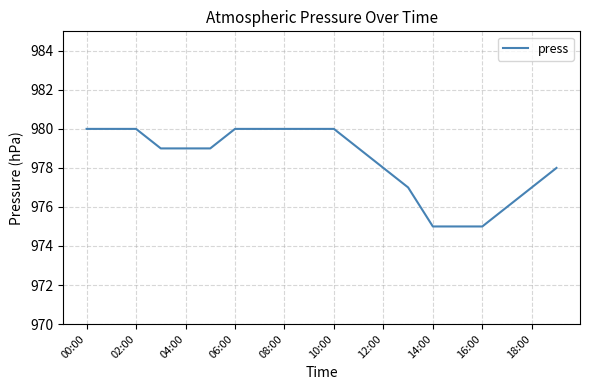

What is the difference between the maximum and minimum values?

5